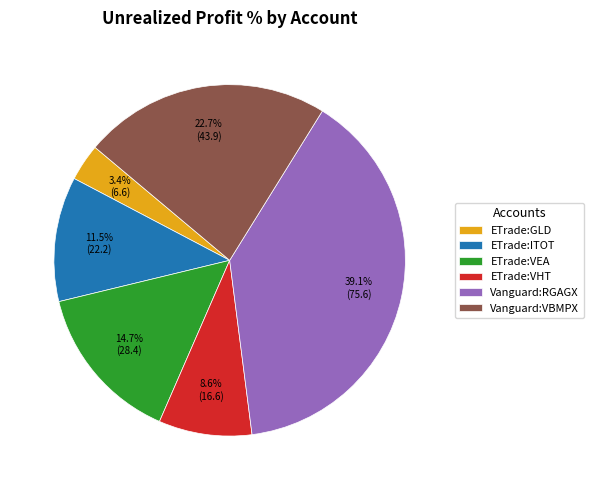

Between ETrade:VHT and ETrade:GLD, which is larger?

ETrade:VHT